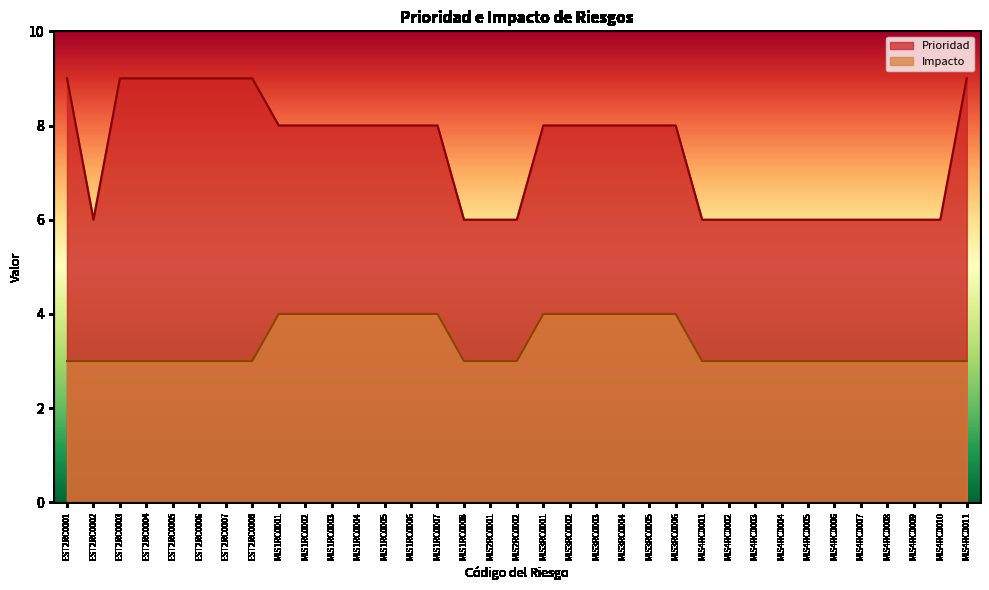

Which category has the lowest value across all series?

EST2RC0001